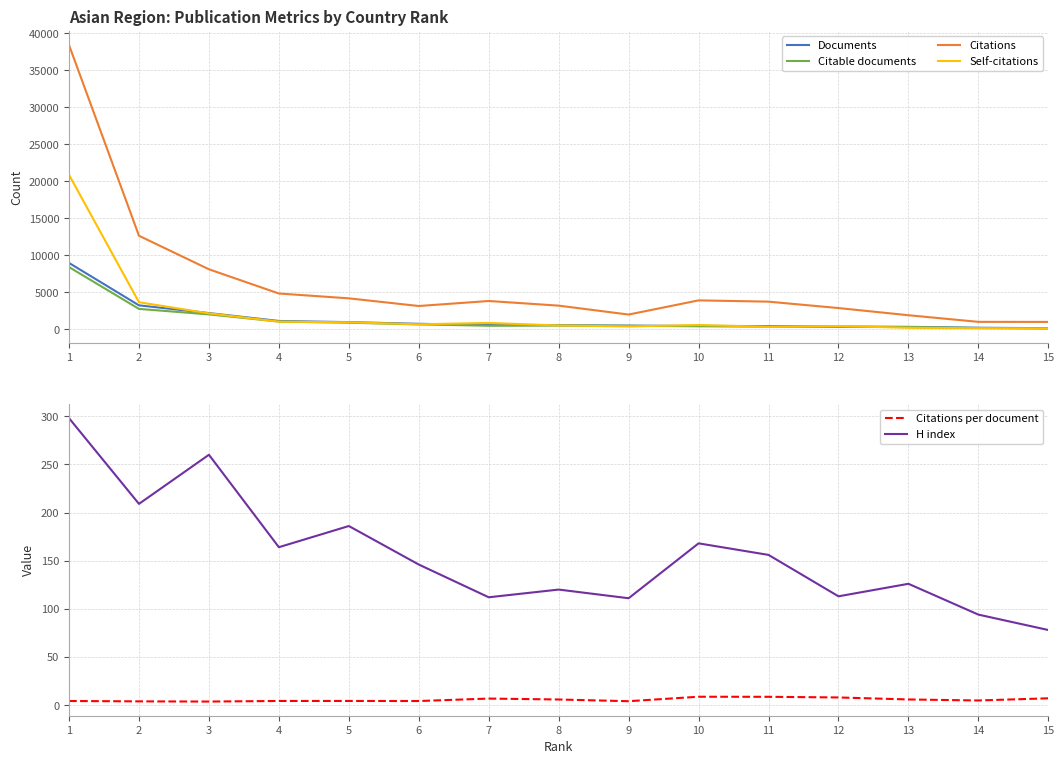

What are all the series names shown in the legend?

Documents, Citable documents, Citations, Self-citations, Citations per document, H index